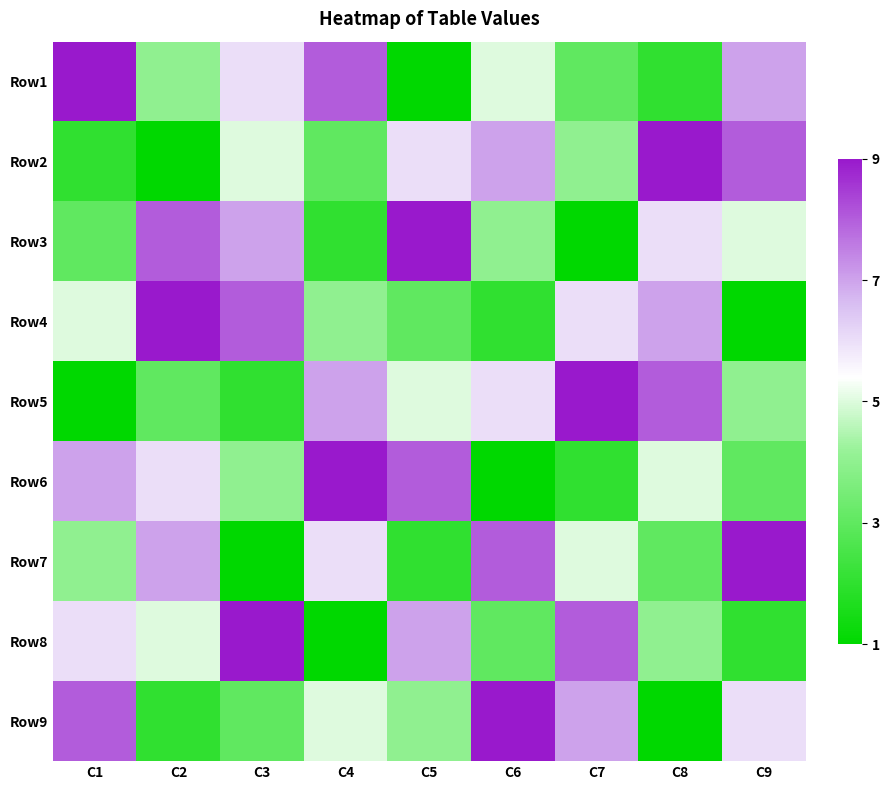

Which label corresponds to the largest value in the chart?

C1